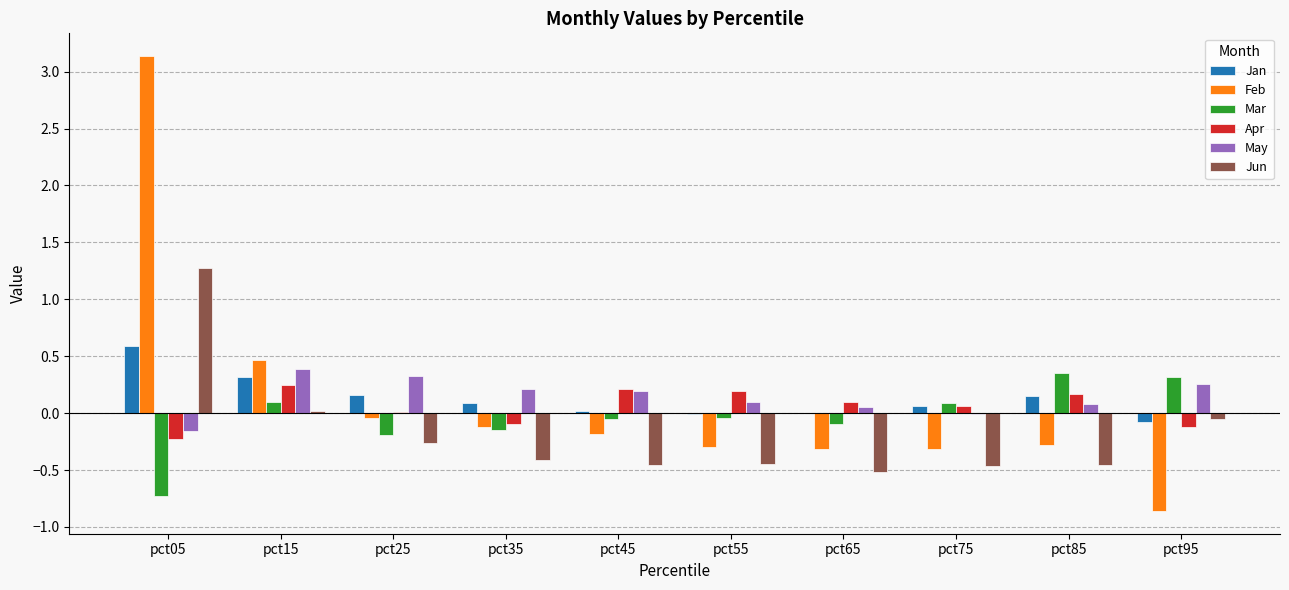

What is the maximum value for Jun?

1.3